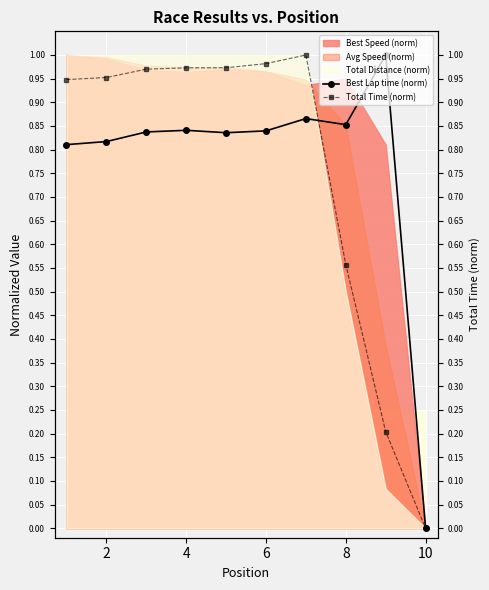

Is the value of Best Lap time (norm) at 8 greater than the value of Total Time (norm) at 6?

No